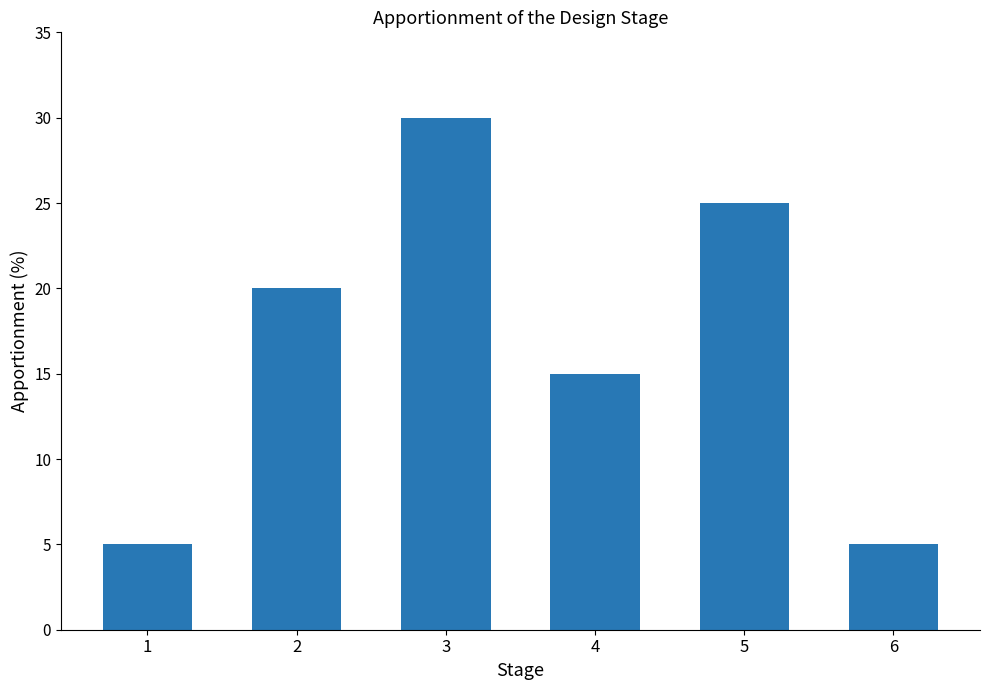

Where is the data nearest to the value 17?

4